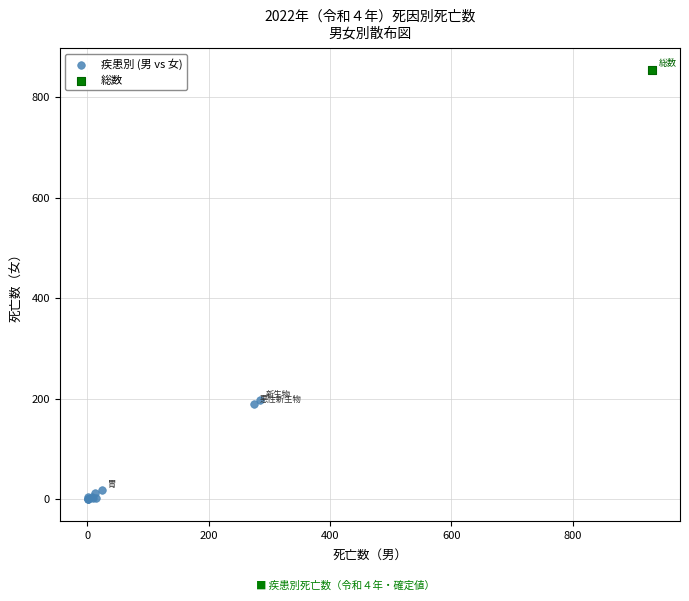

What are all the series names shown in the legend?

疾患別 (男 vs 女), 総数